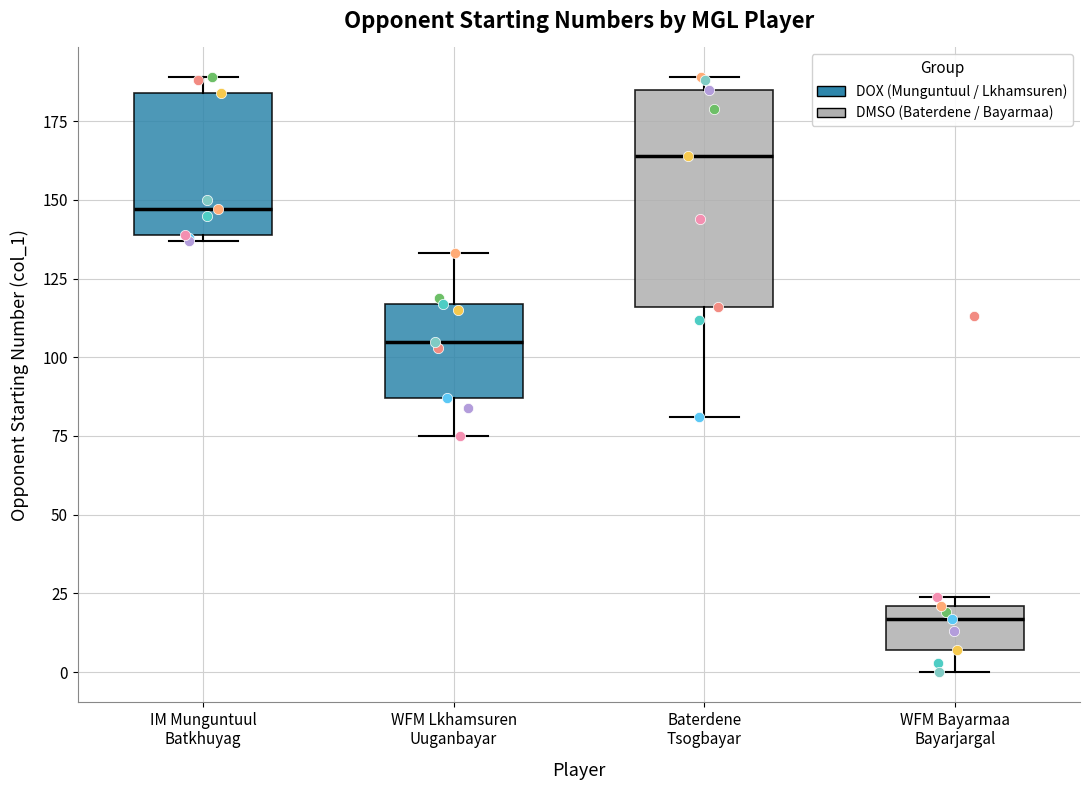

Reading left to right, read every box against the y-axis: the position of its median line, the range the box covers, and the ends of its whiskers. The values are not printed on the chart, so give them approximately, as read against the axis.

IM Munguntuul Batkhuyag: median 145, box 140 to 185, whiskers 135 to 190
WFM Lkhamsuren Uuganbayar: median 105, box 85 to 115, whiskers 75 to 135
Baterdene Tsogbayar: median 165, box 115 to 185, whiskers 80 to 190
WFM Bayarmaa Bayarjargal: median 15, box 5 to 20, whiskers 0 to 25